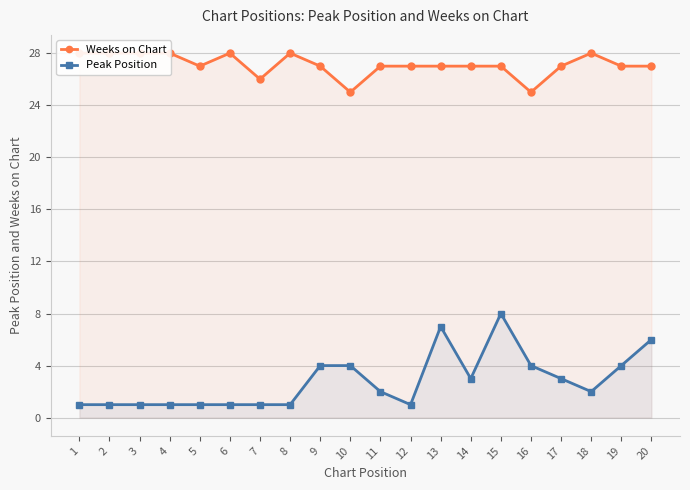

At which category is the sum across all series the highest?

15